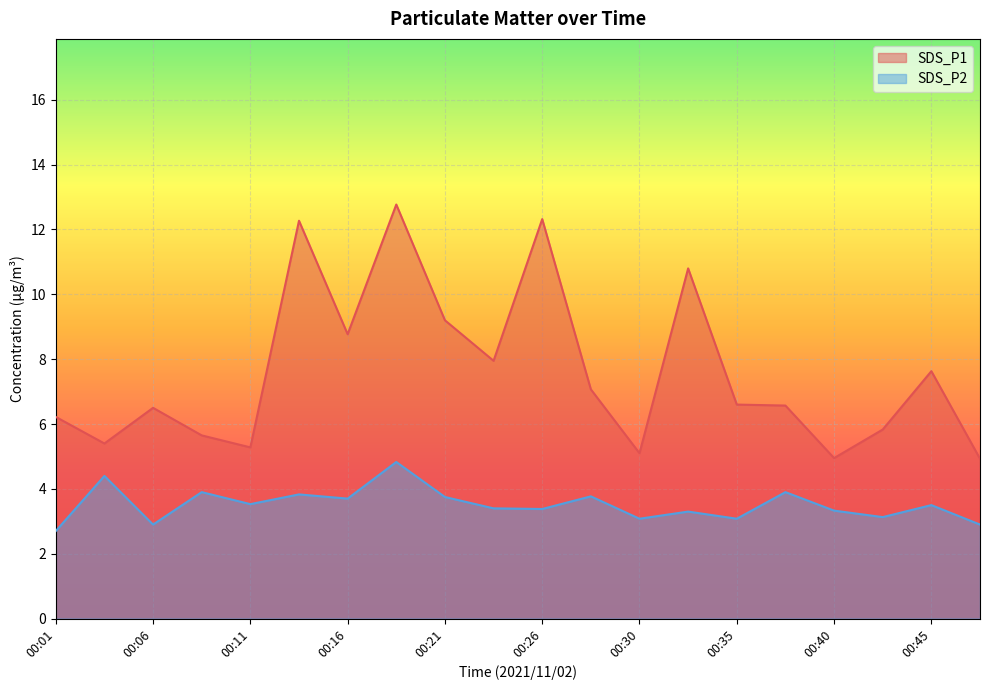

What are all the series names shown in the legend?

SDS_P1, SDS_P2